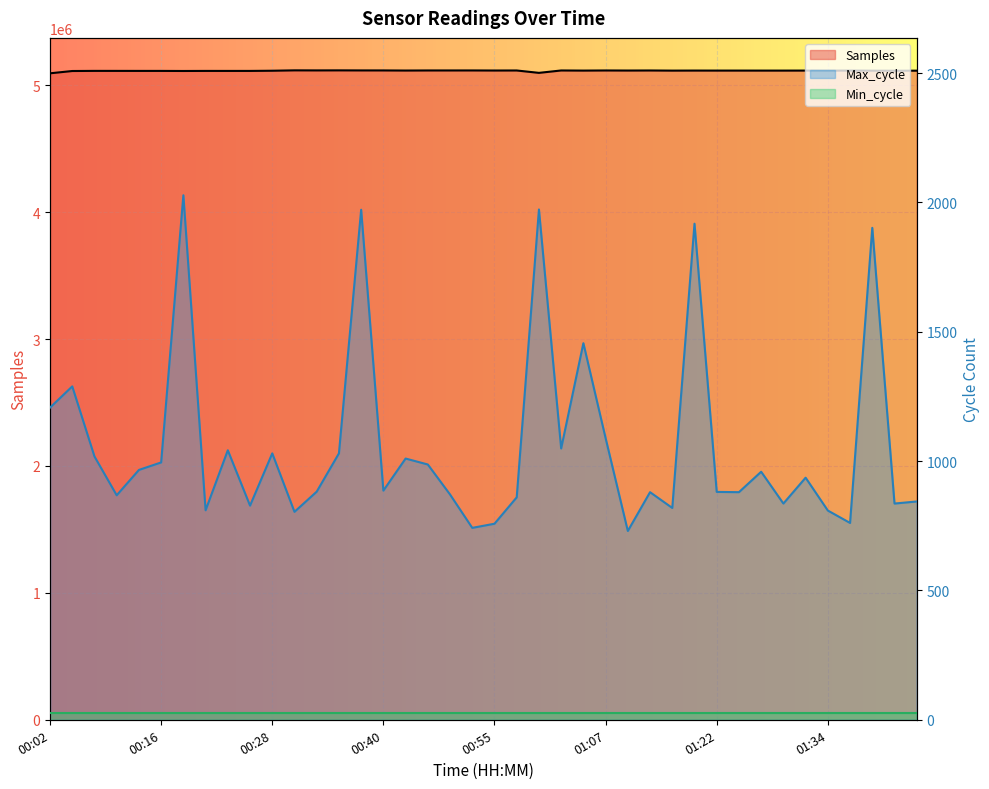

Which series has the widest spread of values?

Samples